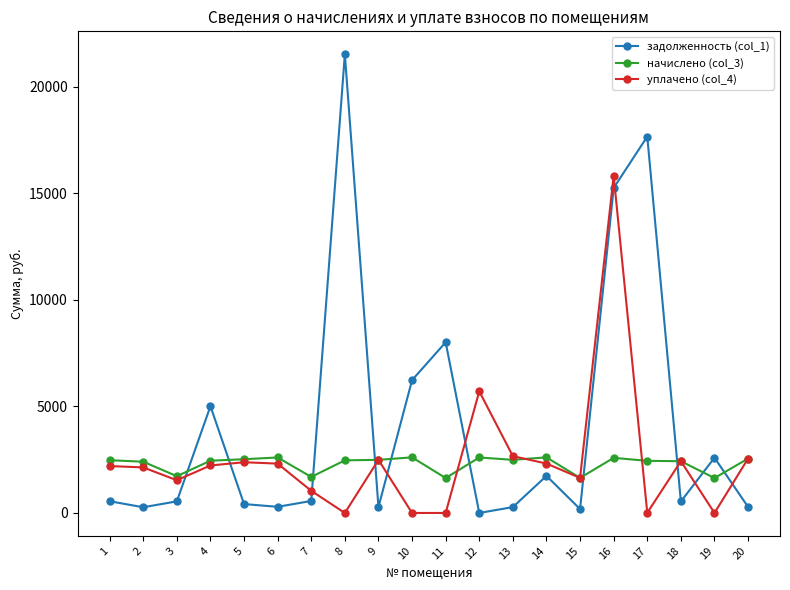

What is the value of the уплачено (col_4) point at the 2nd from the left?

2137.1